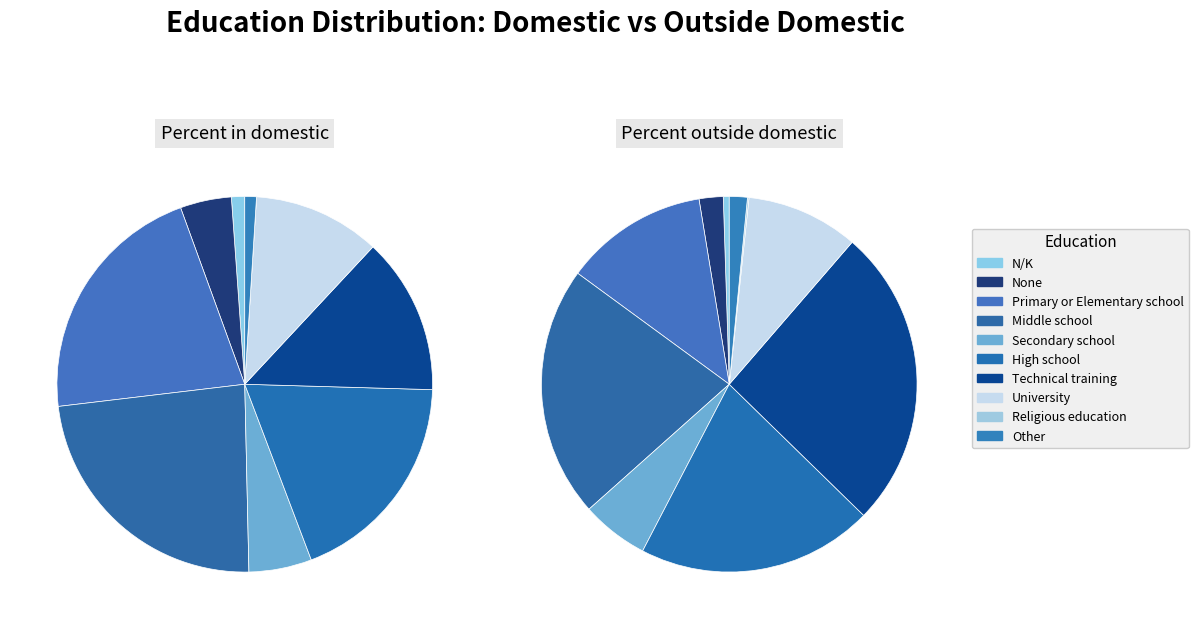

The High school slice represents 28% of the pie. True or false?

False